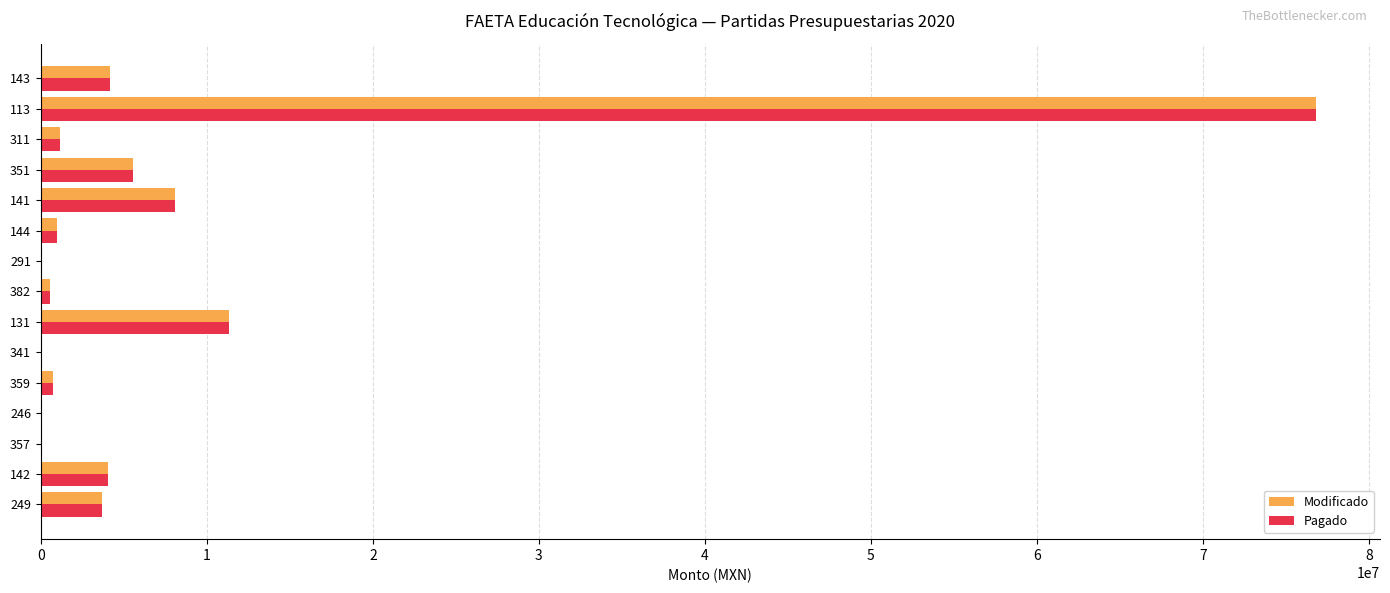

At which category is the sum across all series the highest?

113